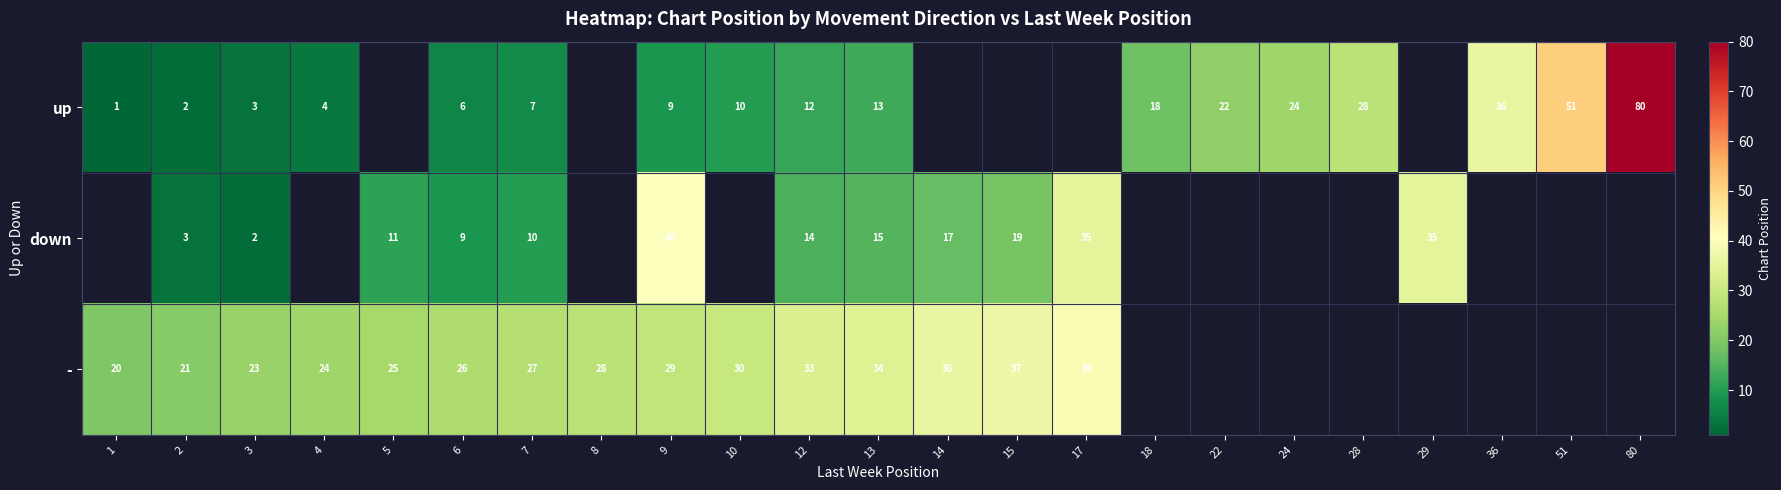

Rank the series at 13 from highest to lowest value.

-, down, up